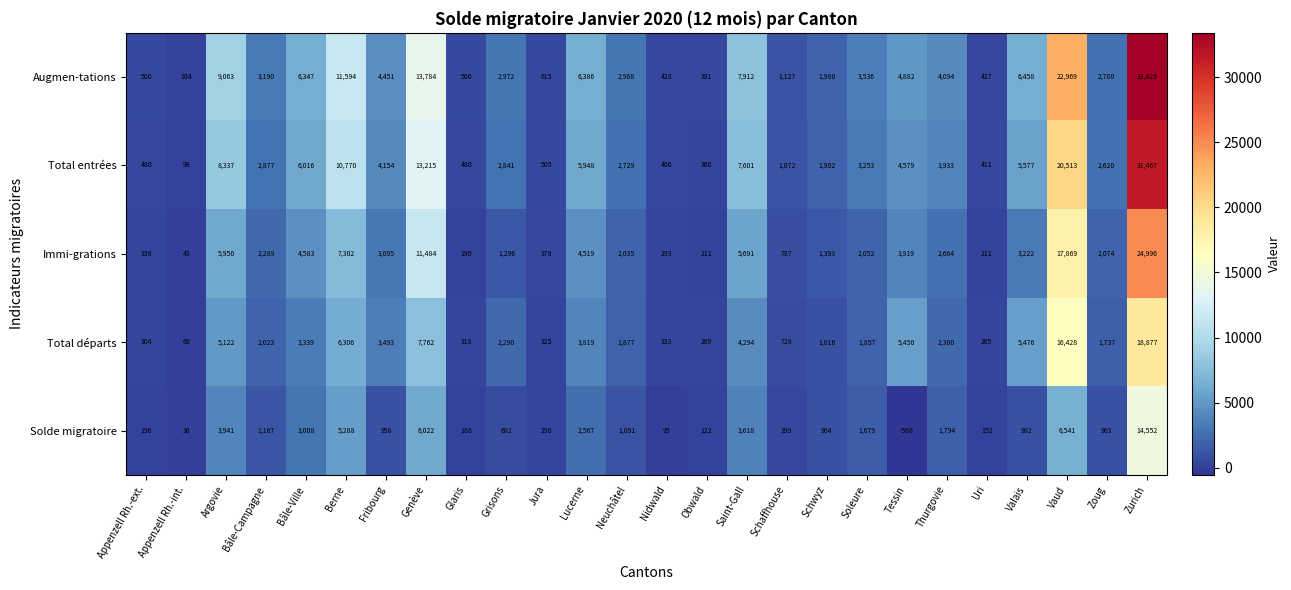

Where is Solde migratoire nearest to the value 6992?

Vaud